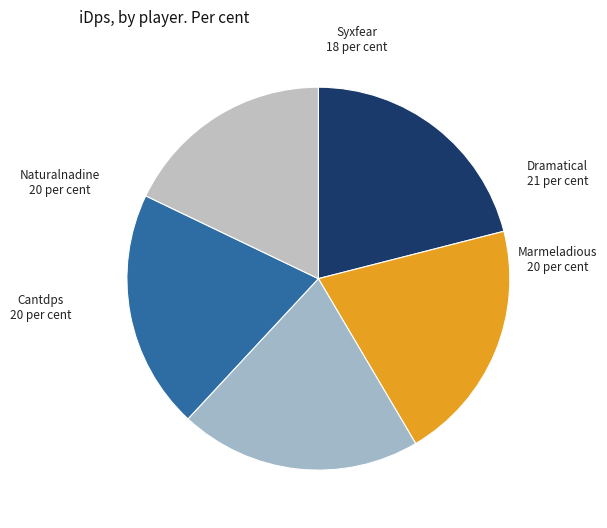

Count the number of slices in the pie.

5